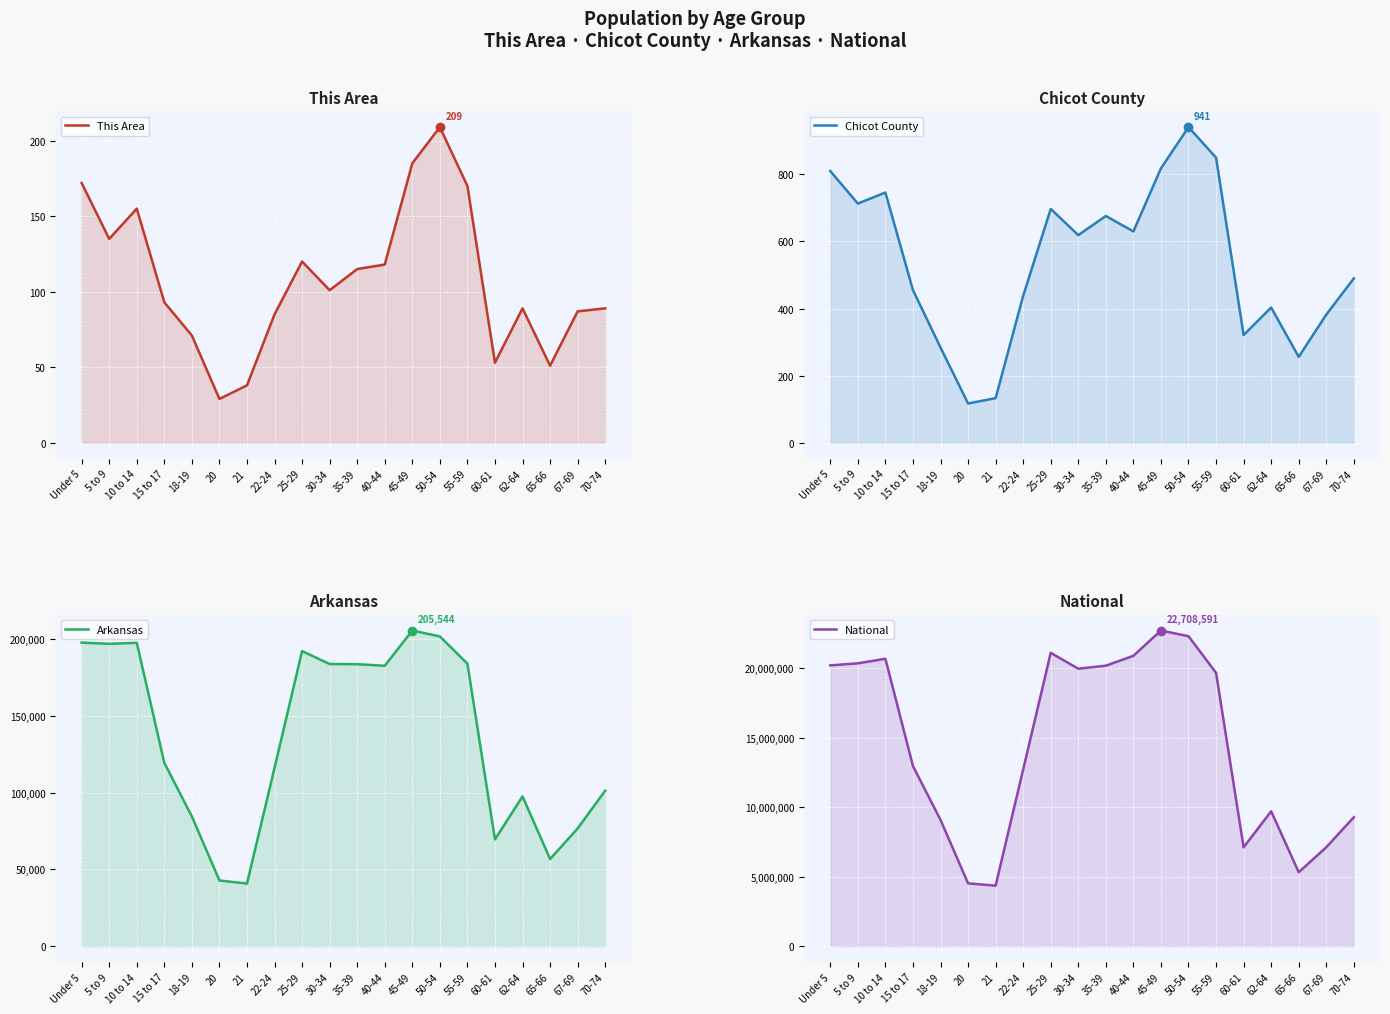

What position from the left is 62-64?

17